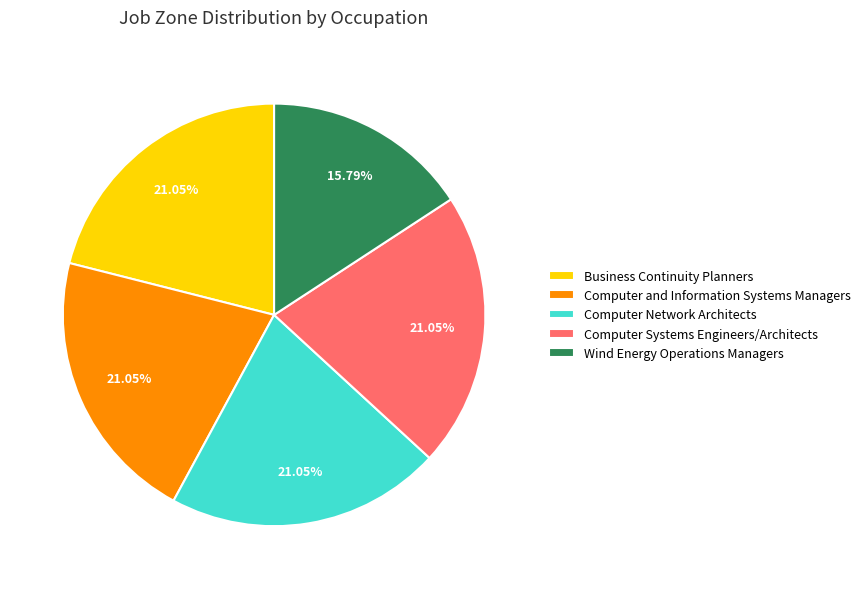

To the nearest percent, what is the difference between the largest and smallest slice percentages?

5%